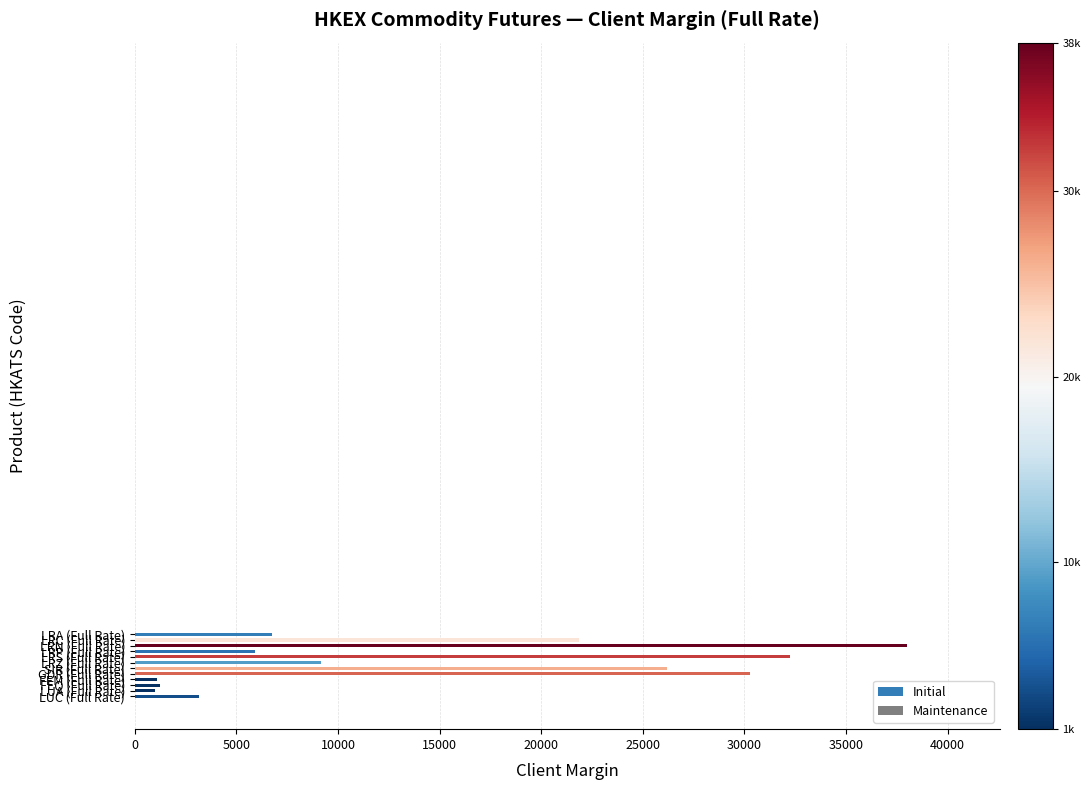

What is the difference between the maximum and minimum values?

37010